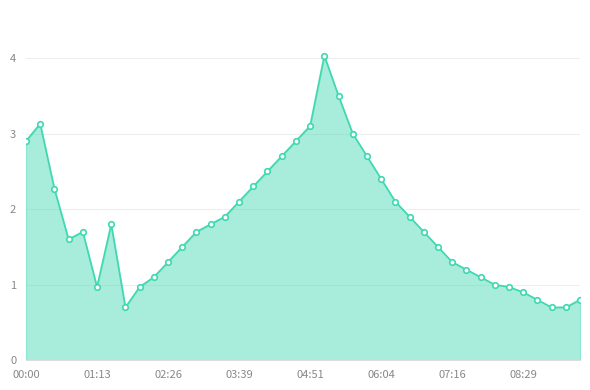

What is the difference between the second highest and second lowest values?

2.8